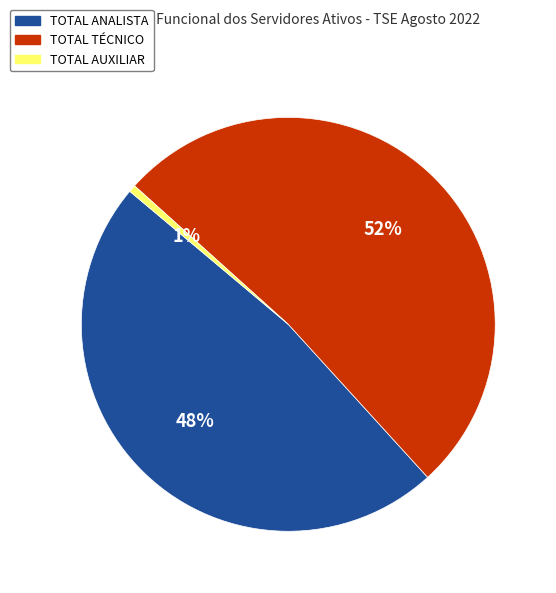

What is the largest slice in the pie chart?

TOTAL TÉCNICO